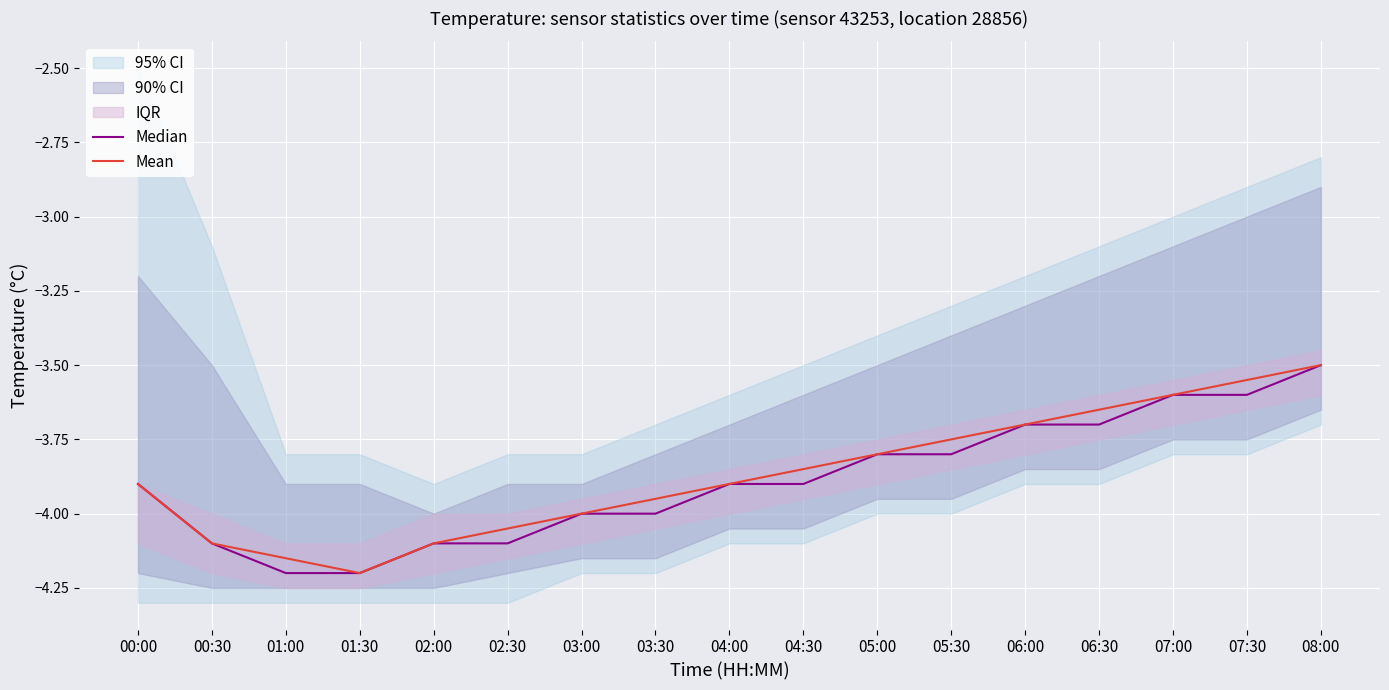

What is the greatest value displayed?

-3.5